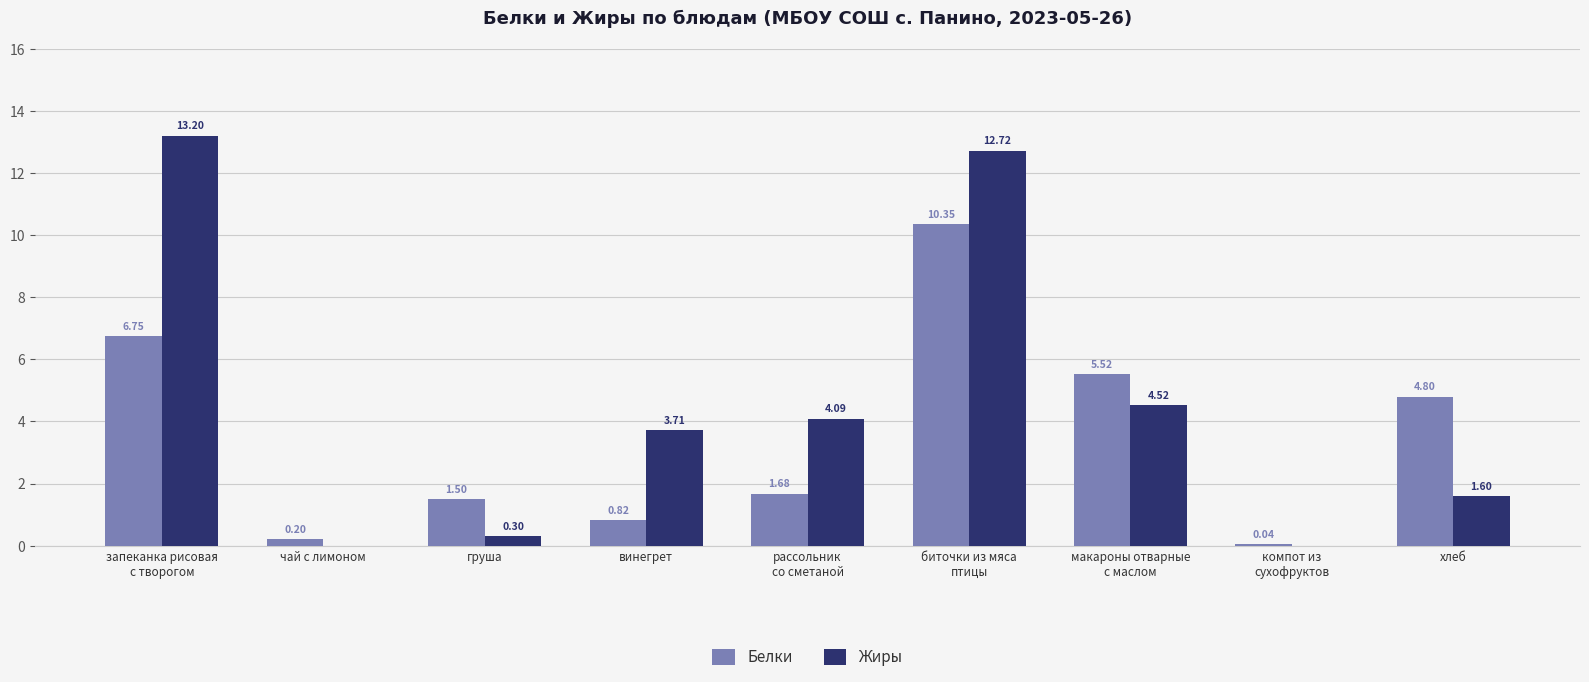

Which series has the largest range (max minus min)?

Жиры